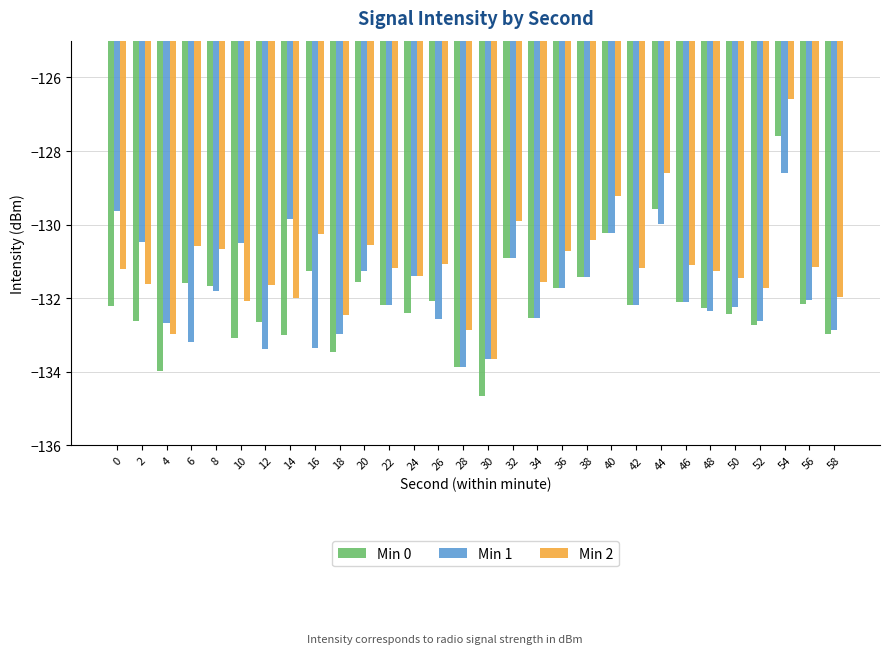

What is the total value across all series at 0?

-393.1